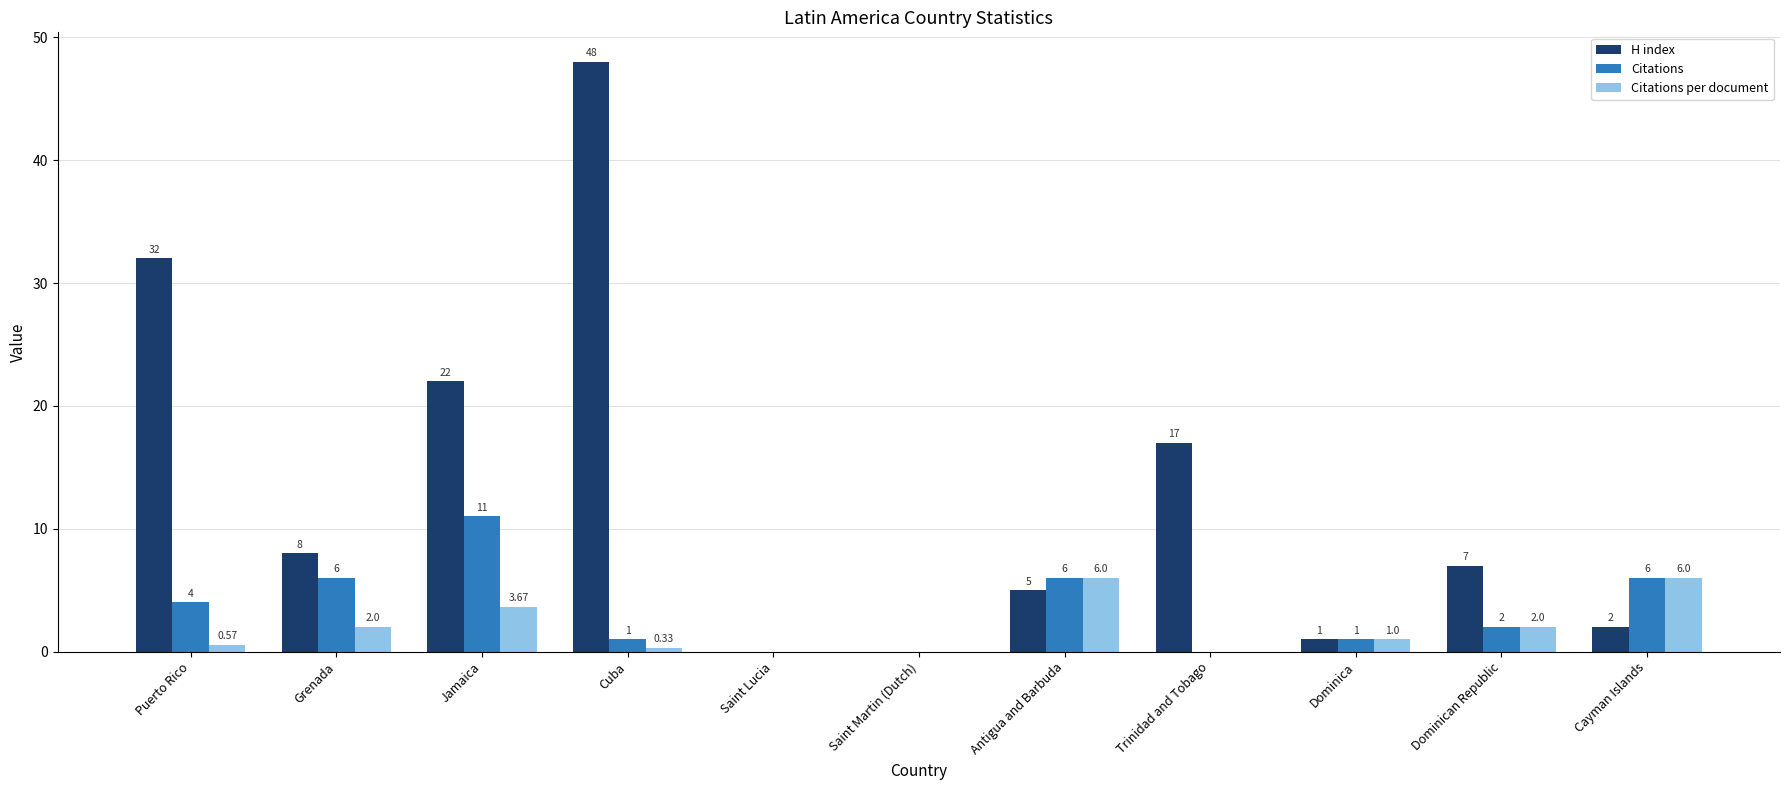

Which category has the highest value across all series?

Cuba